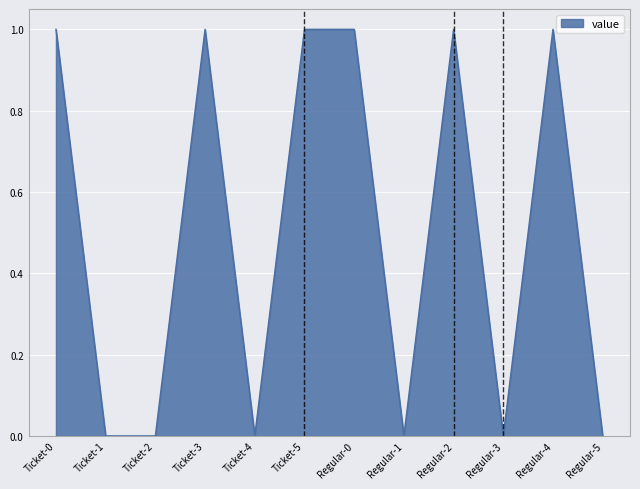

Is it true that the value at Regular-3 is 0?

True